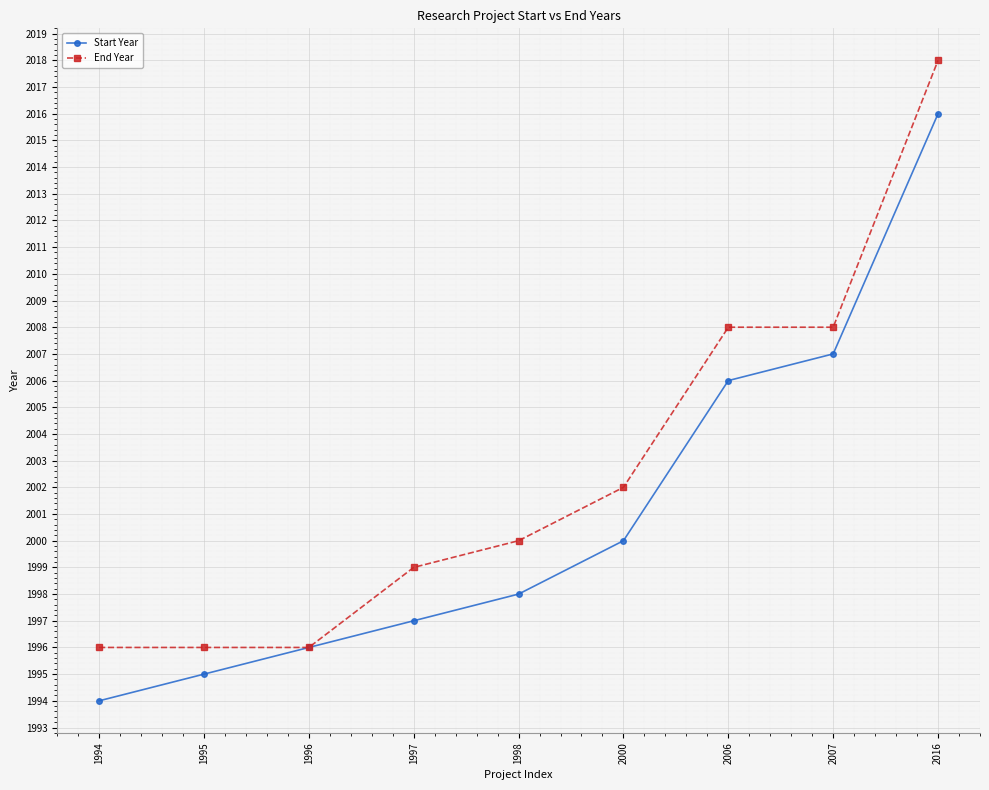

At 1998, list the series in order from largest to smallest.

End Year, Start Year